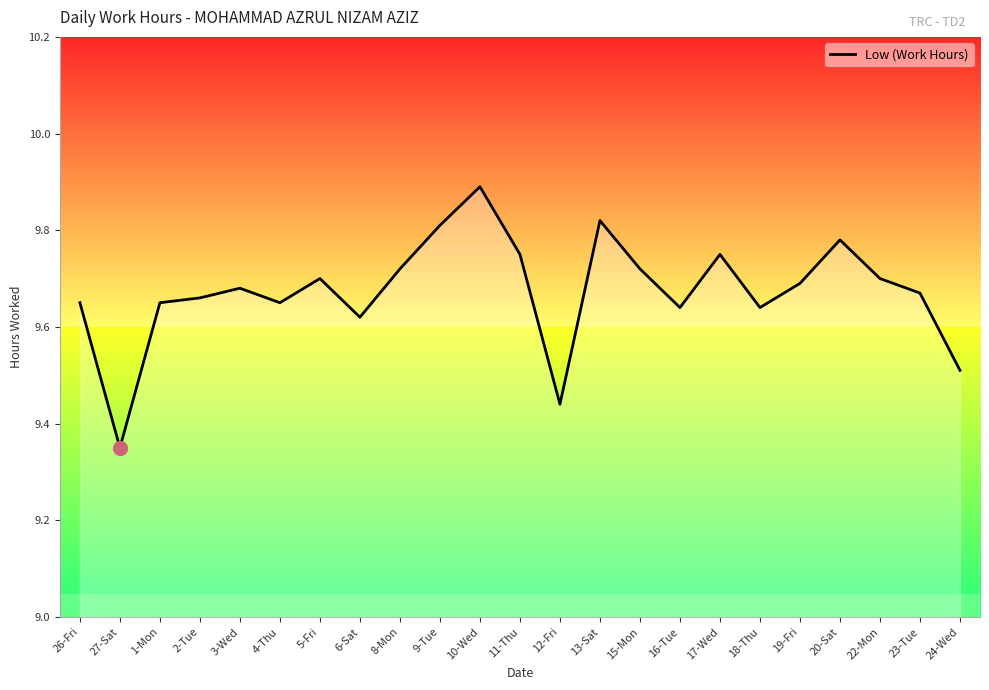

Count the values in the range 9 to 10.

23